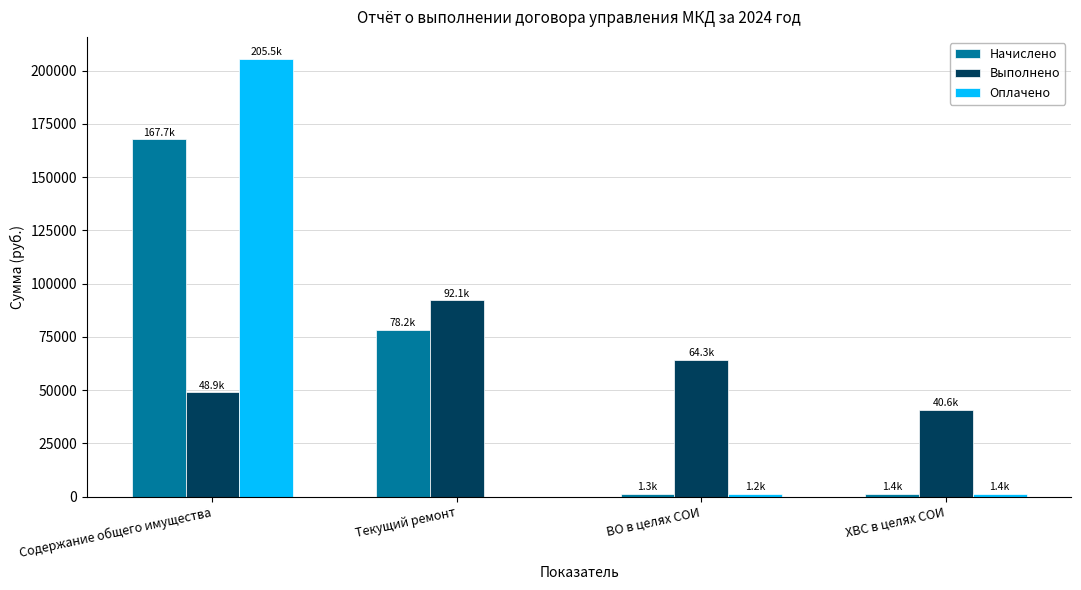

Between Текущий ремонт and ХВС в целях СОИ, which series saw the biggest shift?

Начислено